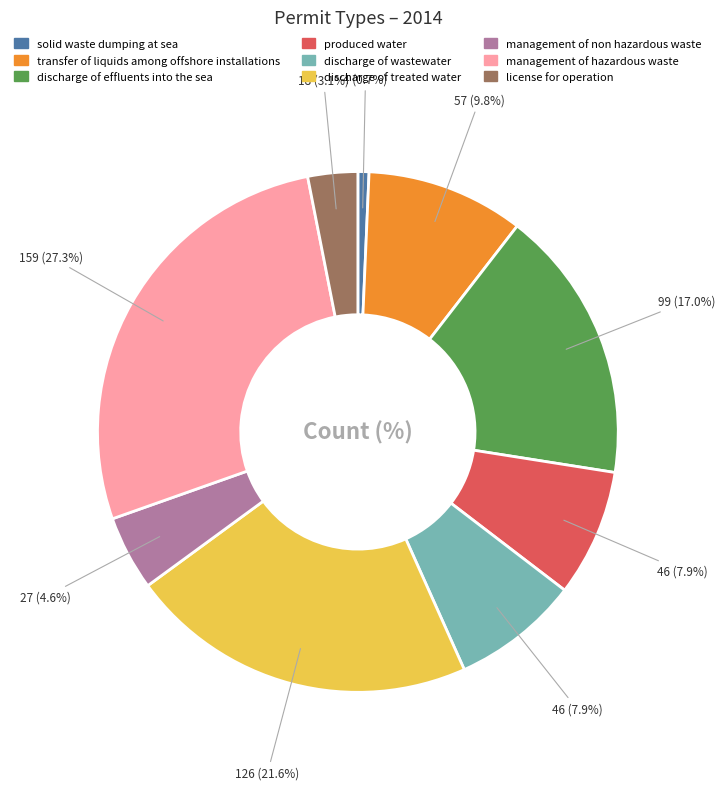

To the nearest percent, what is the difference between the discharge of effluents into the sea and transfer of liquids among offshore installations slice percentages?

7%